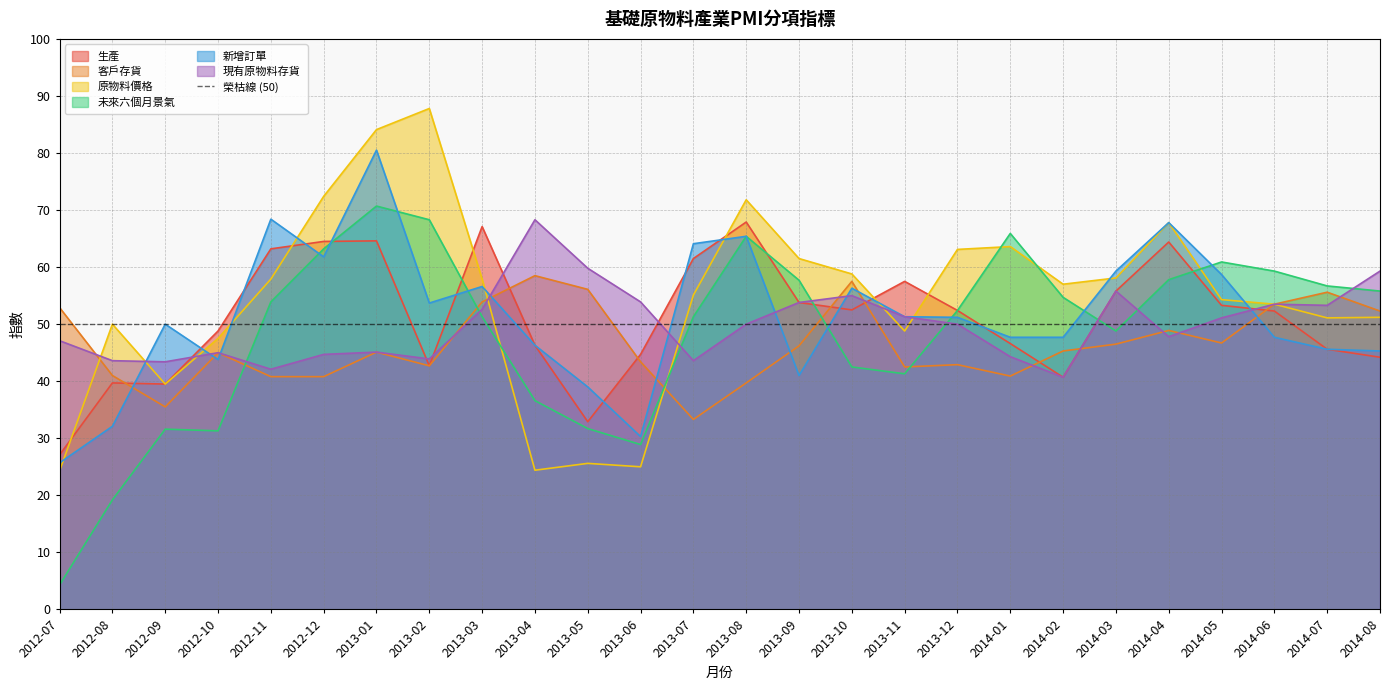

How many interior local peaks does the 原物料價格 series have?

6